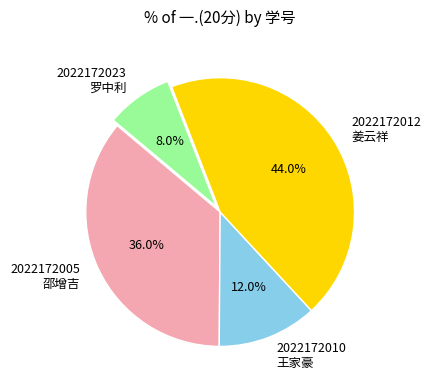

Does 2022172005 邵增吉 account for over 50% of the chart?

No